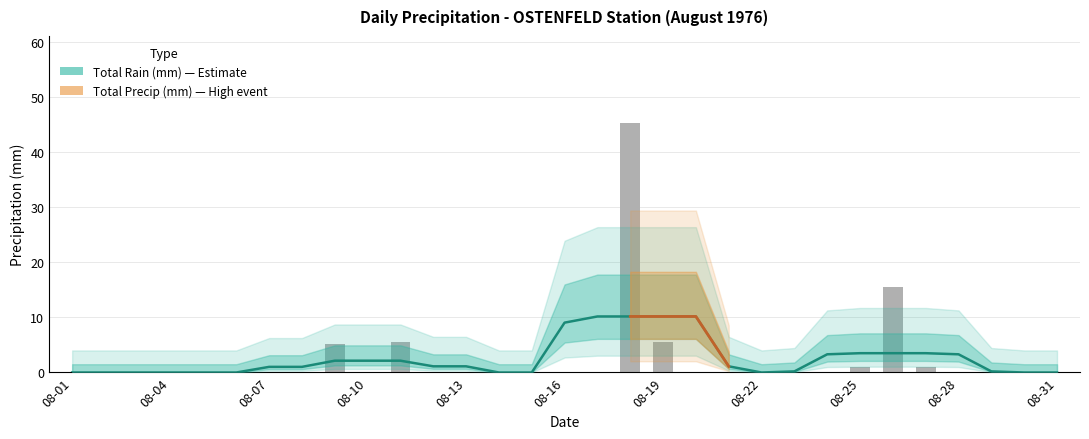

Are the bars horizontal?

No